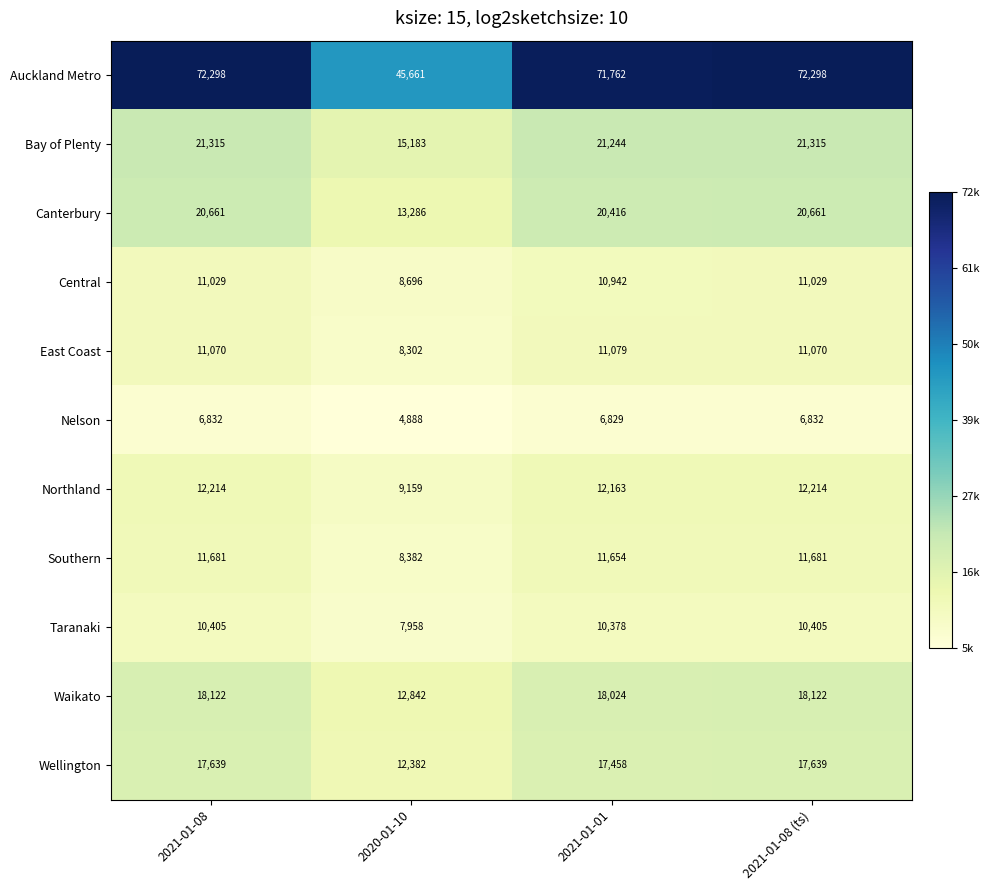

Which series changed the most between 2020-01-10 and 2021-01-01?

Auckland Metro